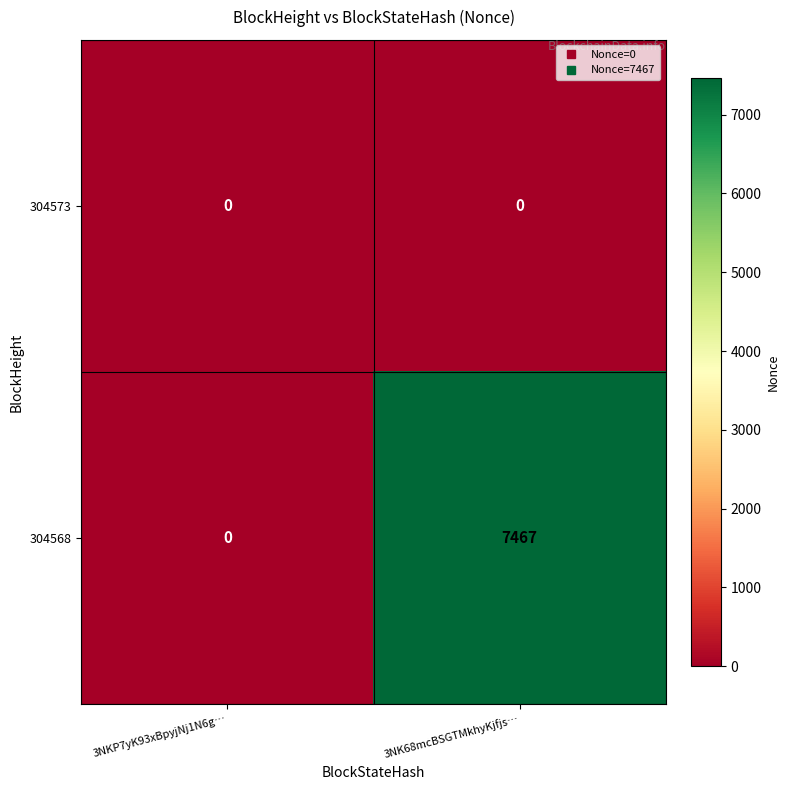

Reading right to left, what are all the values shown in this chart?

304573: 3NK68mcBSGTMkhyKjfjs…=0	3NKP7yK93xBpyjNj1N6g…=0
304568: 3NK68mcBSGTMkhyKjfjs…=7467	3NKP7yK93xBpyjNj1N6g…=0